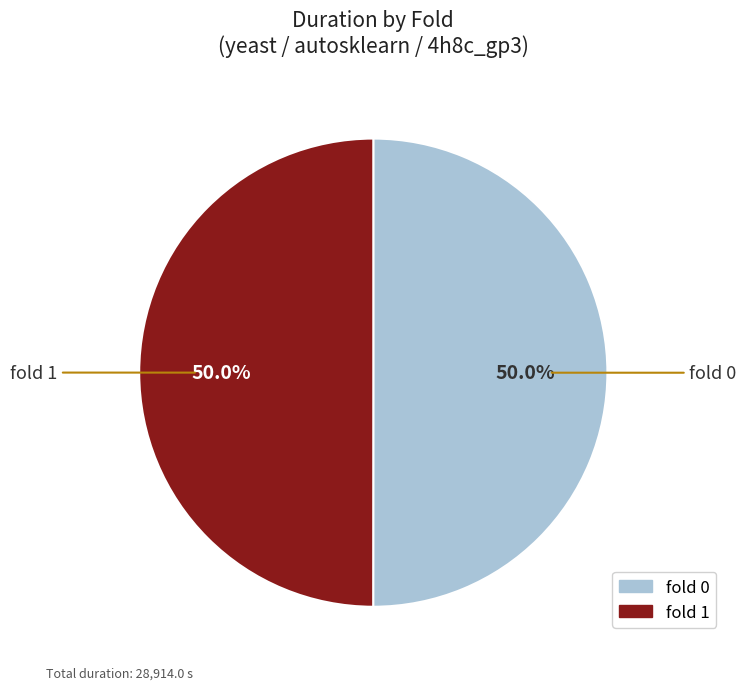

How much of the chart is everything except fold 0?

50.0%